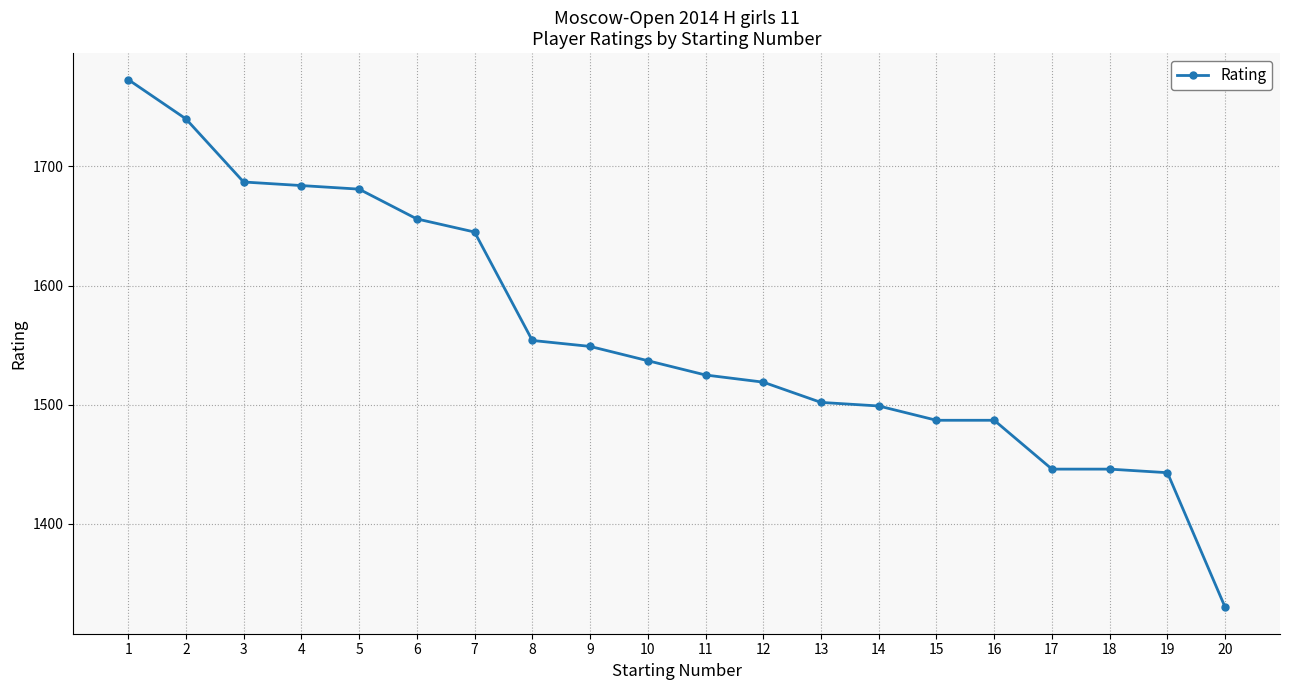

What is the maximum value shown in the chart?

1773